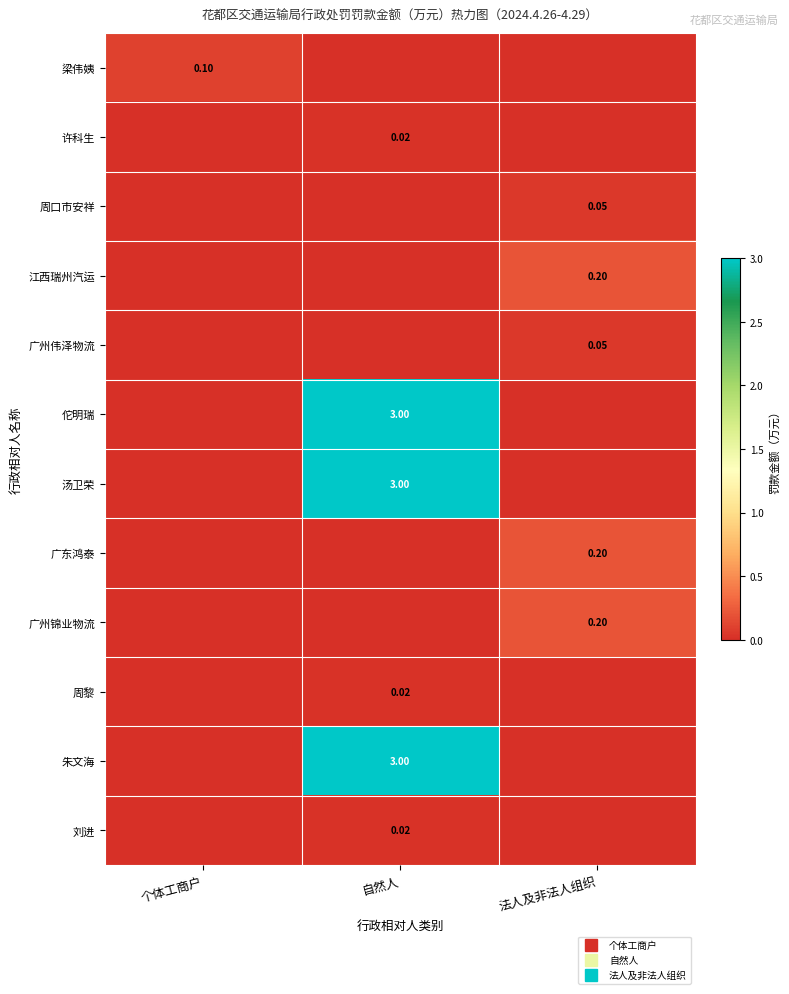

List the labels in order of 朱文海 value, largest first.

自然人, 个体工商户, 法人及非法人组织